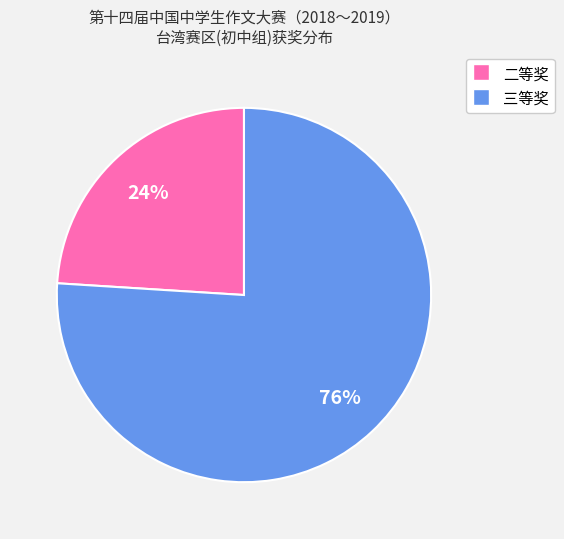

What percentage is the 二等奖 slice, to the nearest percent?

24%